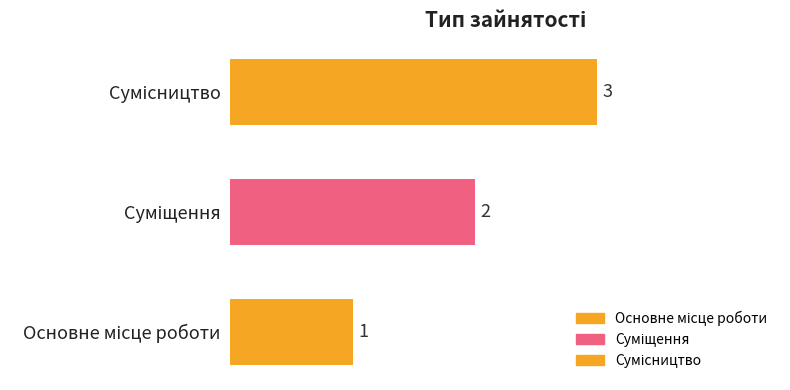

What is the sum of all values?

6